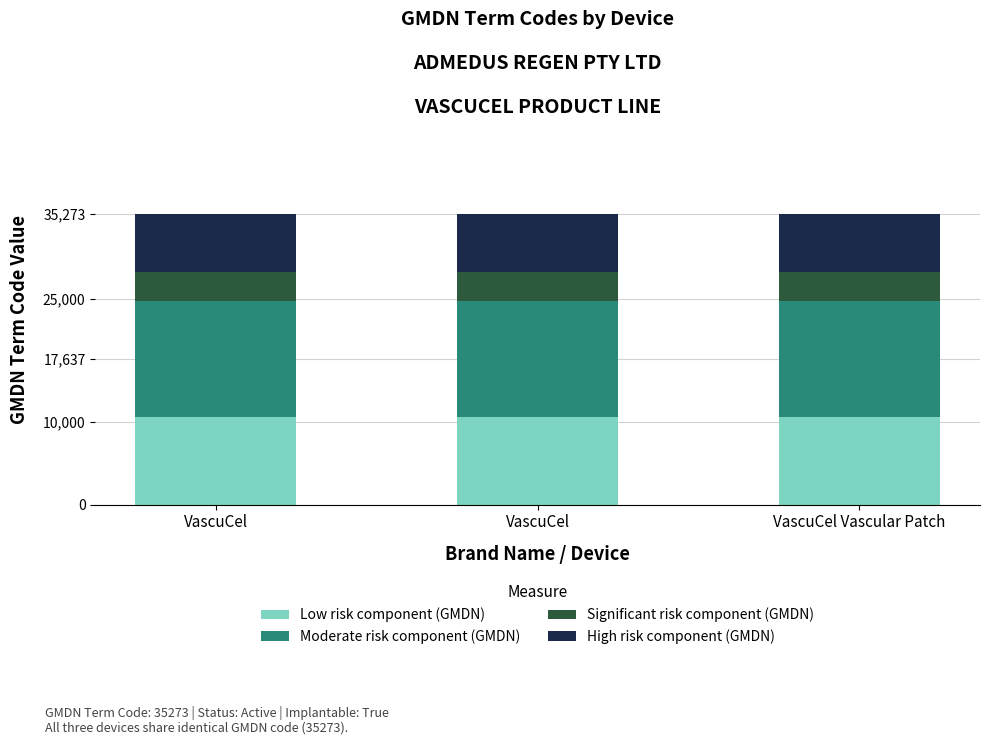

What is the label of the 2nd bar from the right?

VascuCel